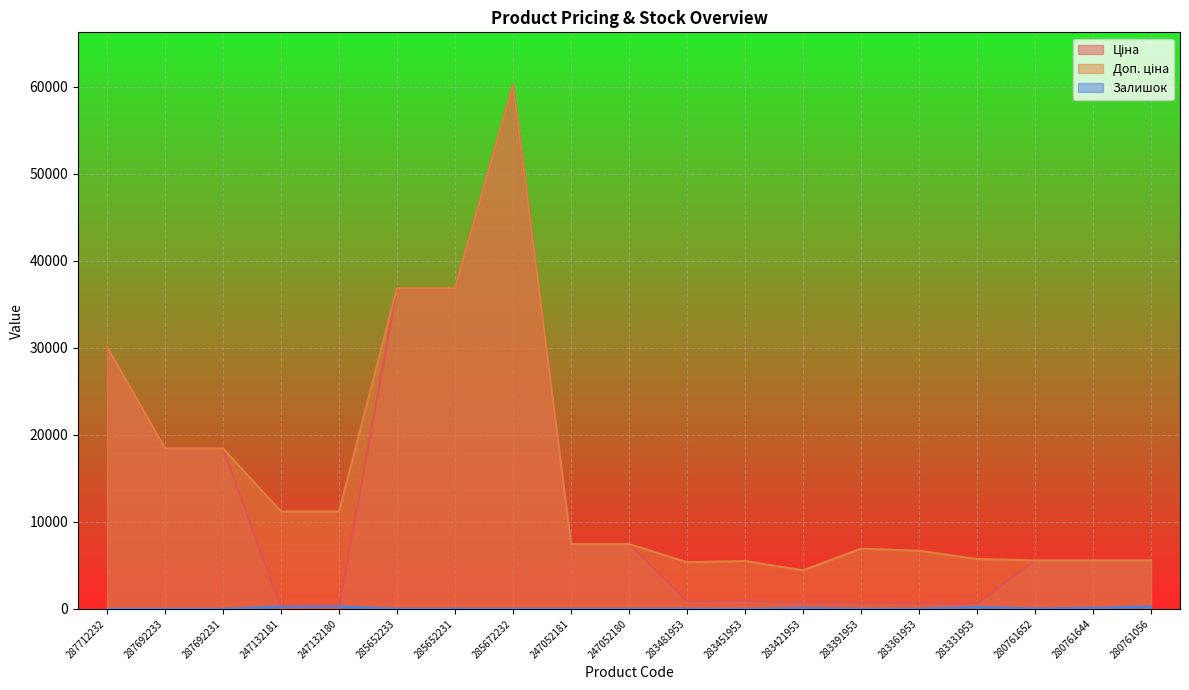

Reading right to left, extract all data points from this chart.

Ціна: 5560.3	5560.3	5560.3	572.7	667.4	691.0	737.2	915.8	892.2	7444.6	7444.6	60205.6	36841.8	36841.8	111.8	111.8	18420.9	18420.9	30102.8
Доп. ціна: 5560.3	5560.3	5560.3	5727.0	6673.6	6910.3	4423.0	5495.0	5353.1	7444.6	7444.6	60205.6	36841.8	36841.8	11182.0	11182.0	18420.9	18420.9	30102.8
Залишок: 273.0	116.0	44.0	204.0	19.0	8.0	113.0	2.0	24.0	21.0	20.0	16.0	23.0	14.0	290.0	260.0	0.0	0.0	0.0